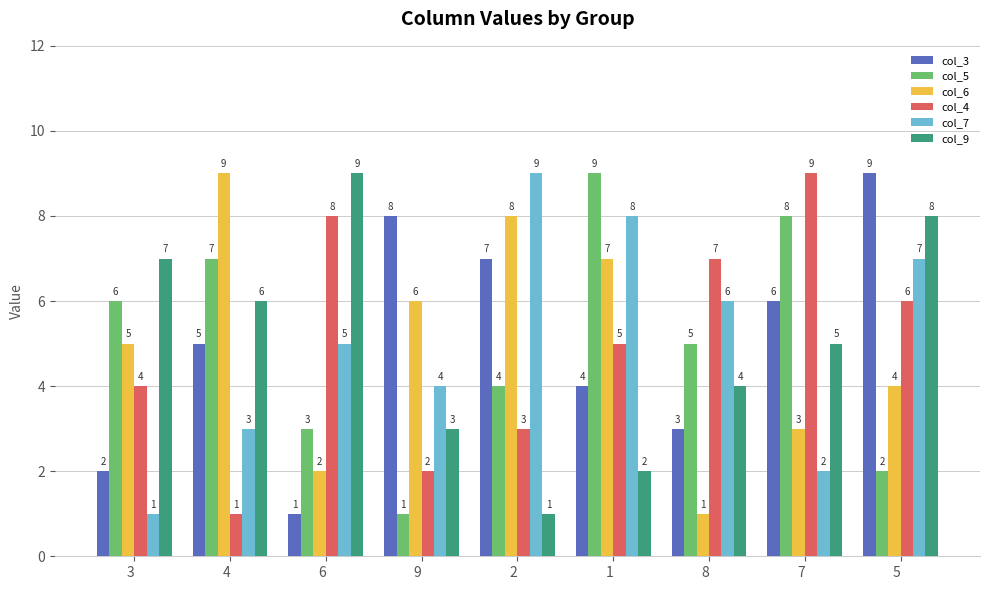

What are all the series names shown in the legend?

col_3, col_5, col_6, col_4, col_7, col_9